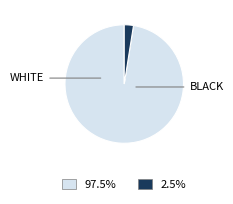

Is there any slice that represents more than half of the pie?

Yes